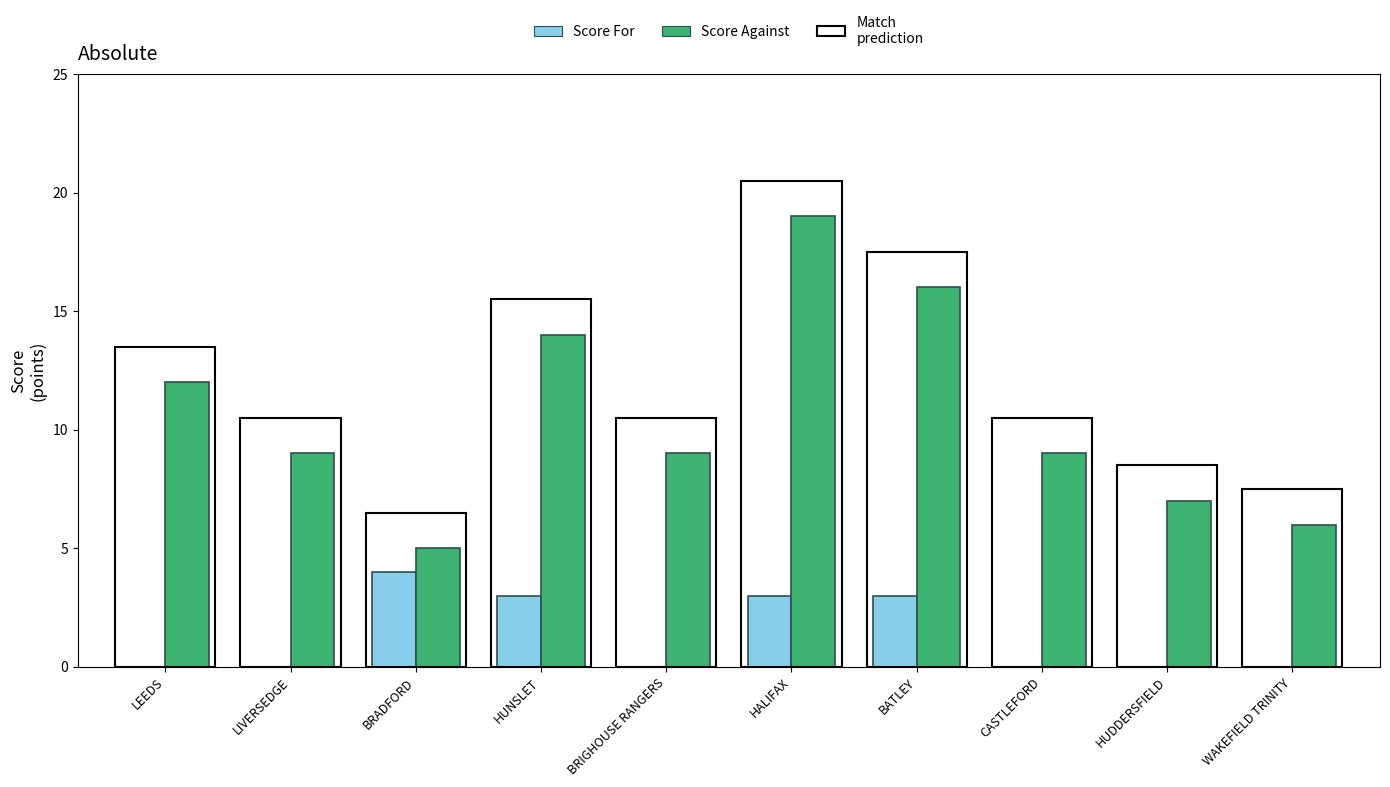

The value of Score Against at WAKEFIELD TRINITY is 9. True or false?

False